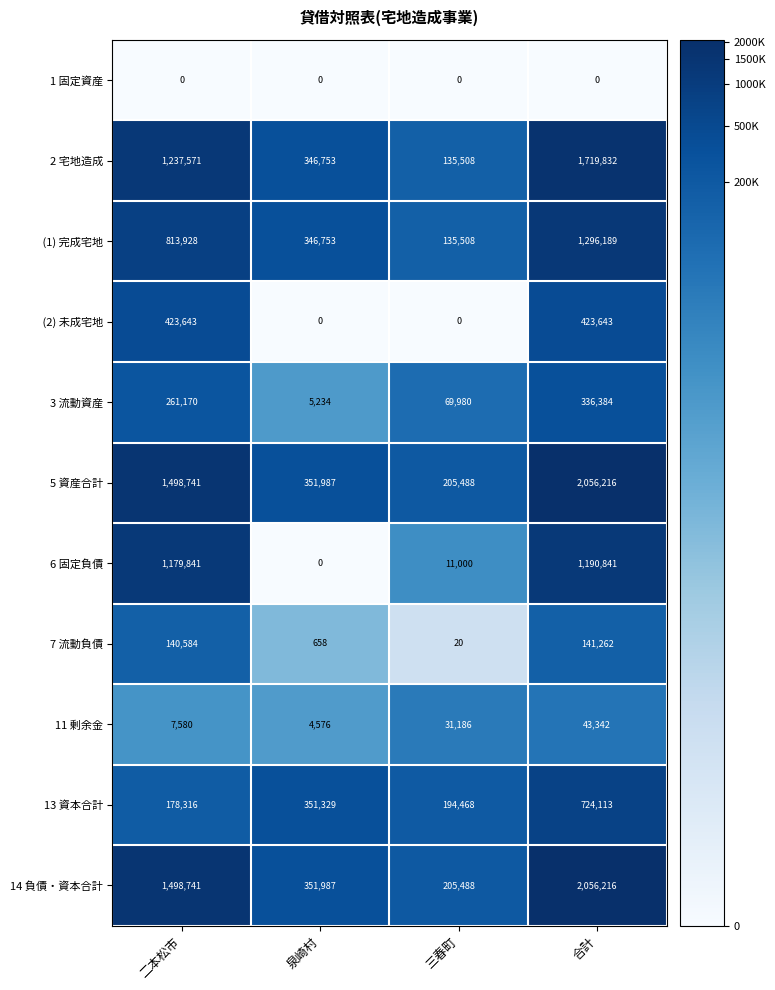

What is the spread (max minus min) of values at 三春町?

205488